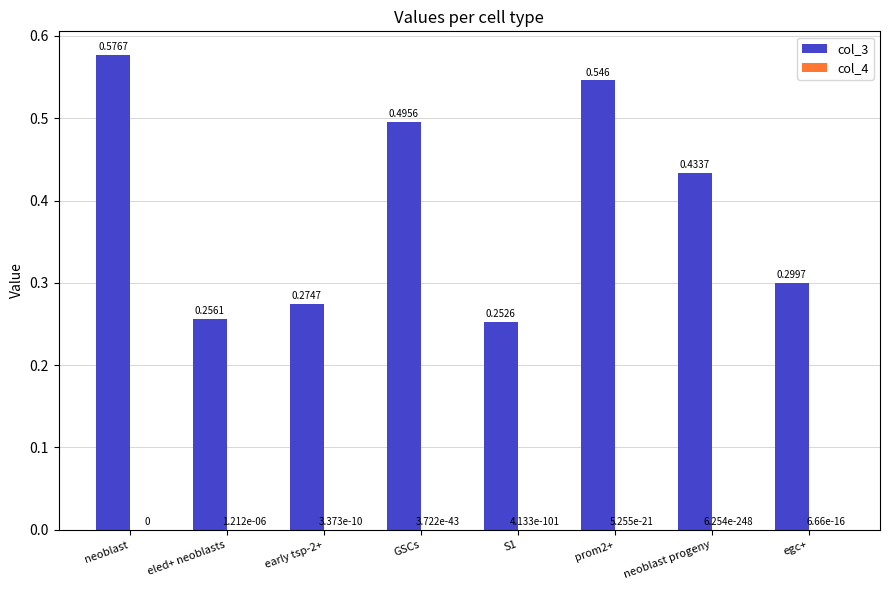

What is the total value across all series at eled+ neoblasts?

0.3